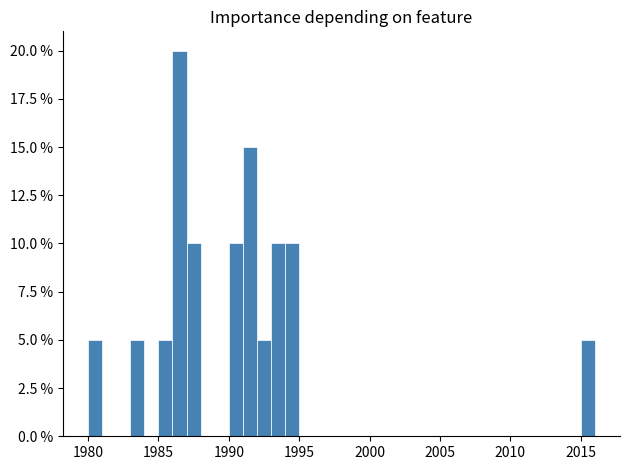

Around what value on the x-axis is the tallest bar? Give the approximate position of its centre, as read against the axis.

1986.5